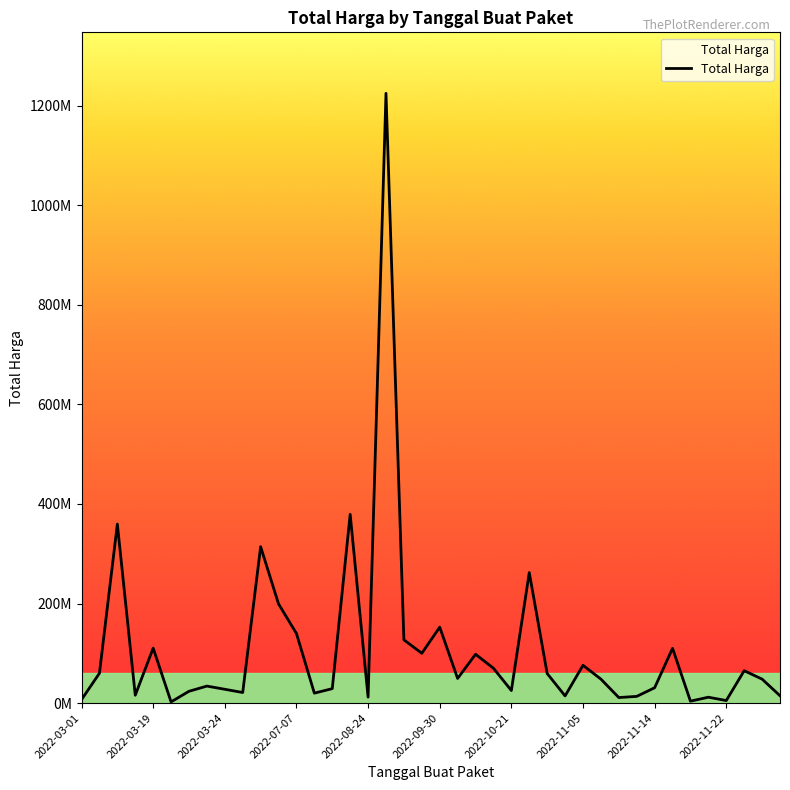

What is the value of the 26th point from the left?

262118150